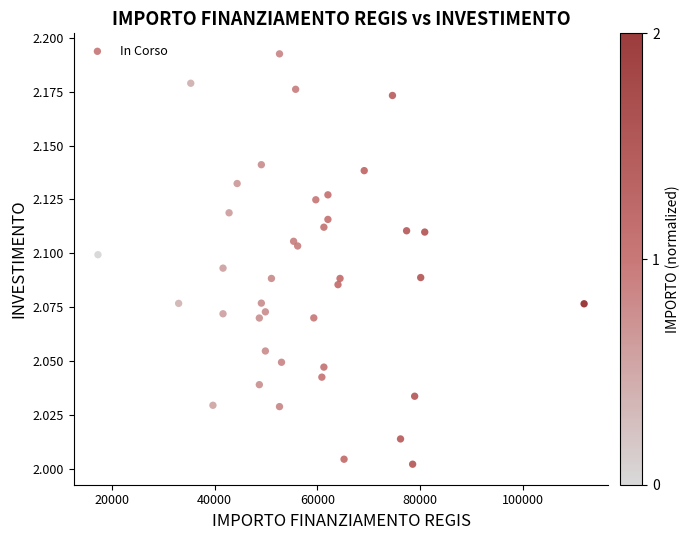

What is the range of X values (max minus min)?

94665.7